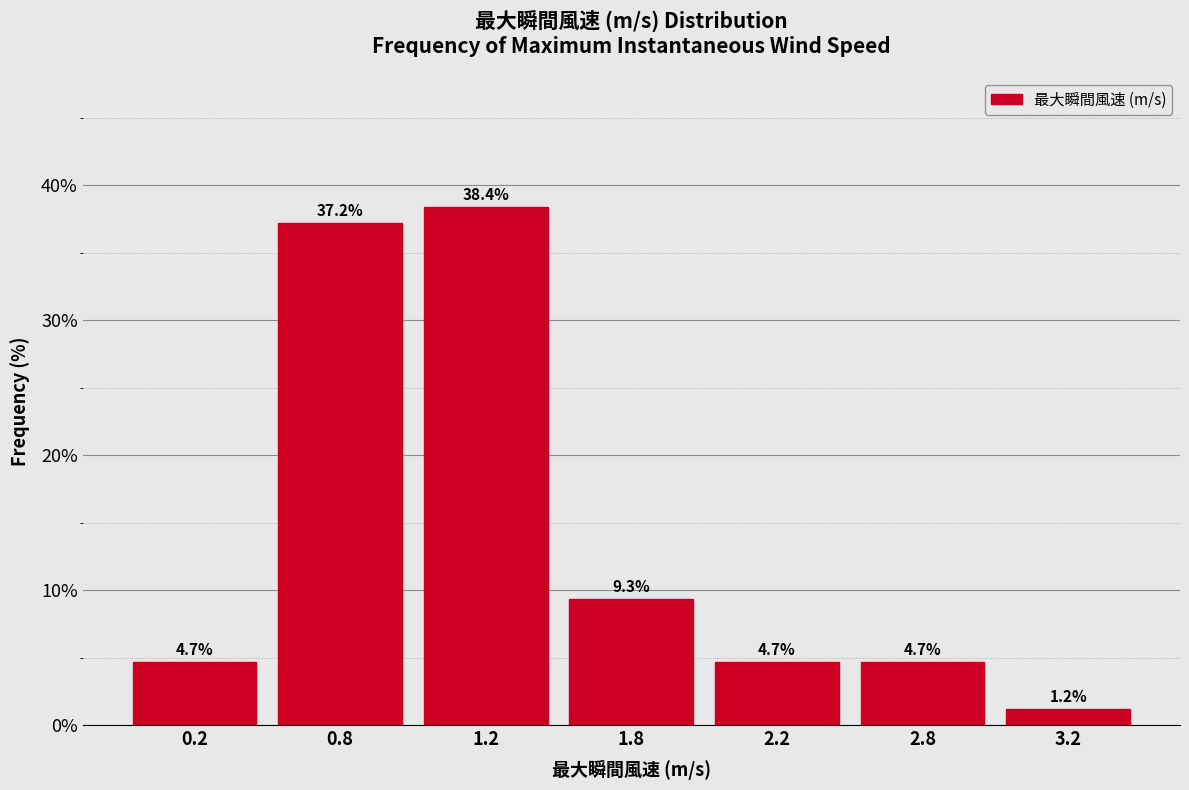

Reading right to left, list all the values displayed in this chart.

1.2	4.7	4.7	9.3	38.4	37.2	4.7